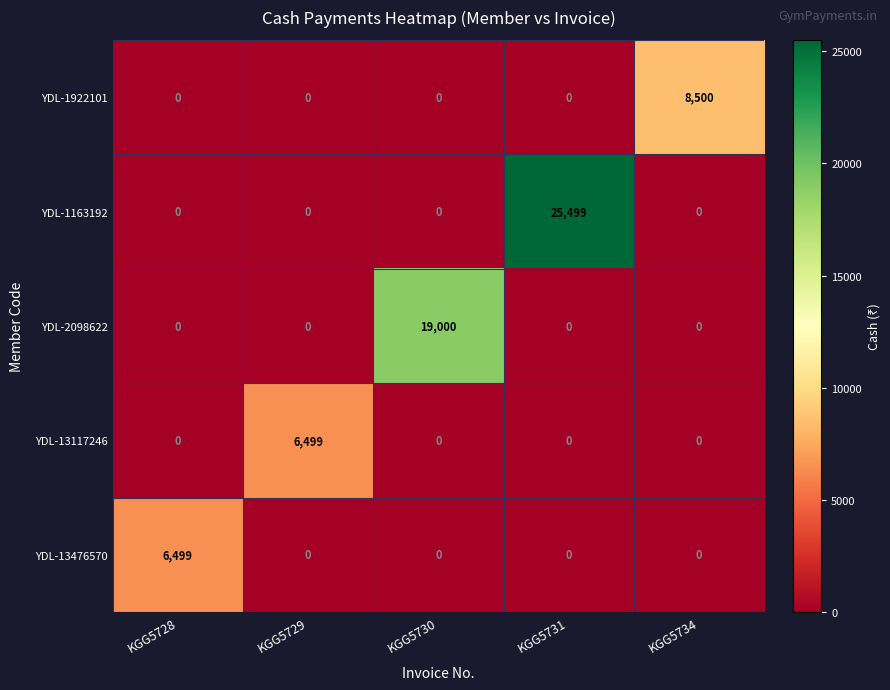

Is it true that YDL-1163192 equals 0 at KGG5734?

True